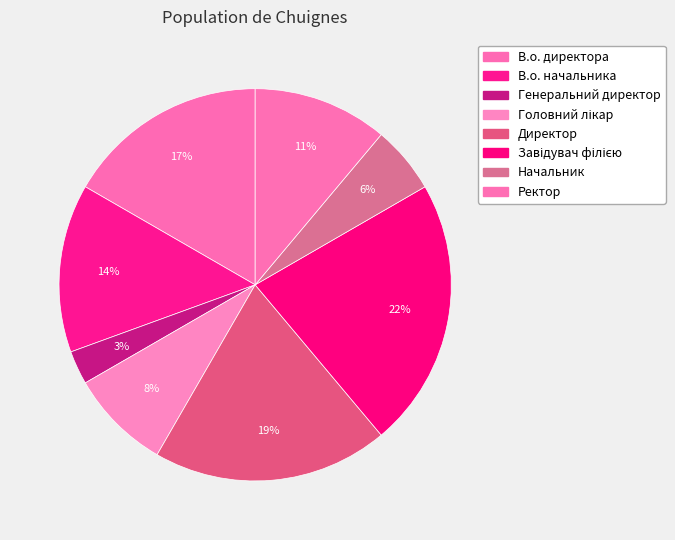

How many slices are in this pie chart?

8